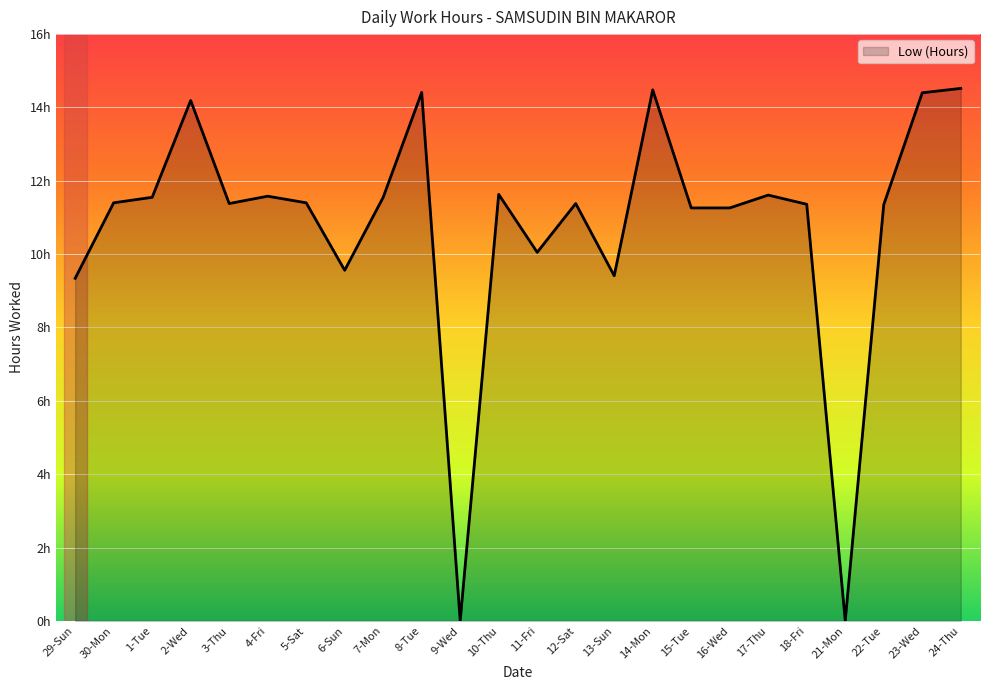

Is this an area chart (filled region under the line)?

Yes